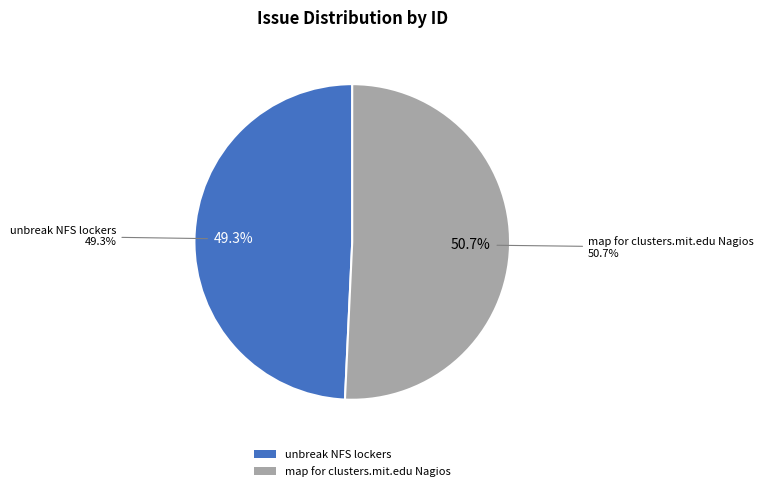

How many slices are in this pie chart?

2